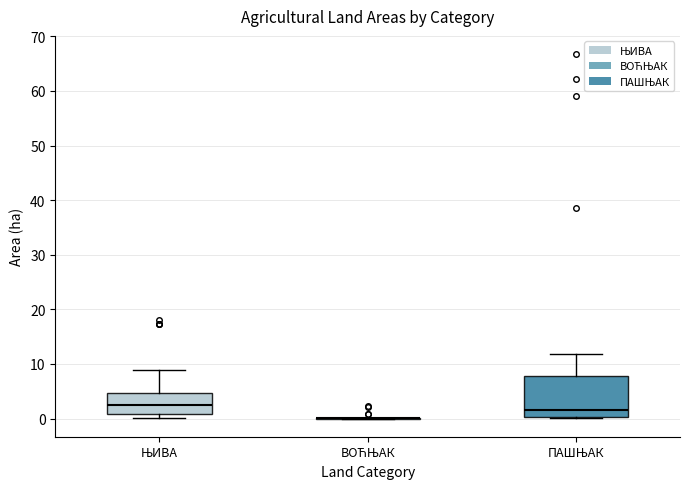

Which box is the tallest, from its lower edge to its upper edge?

ПАШЊАК